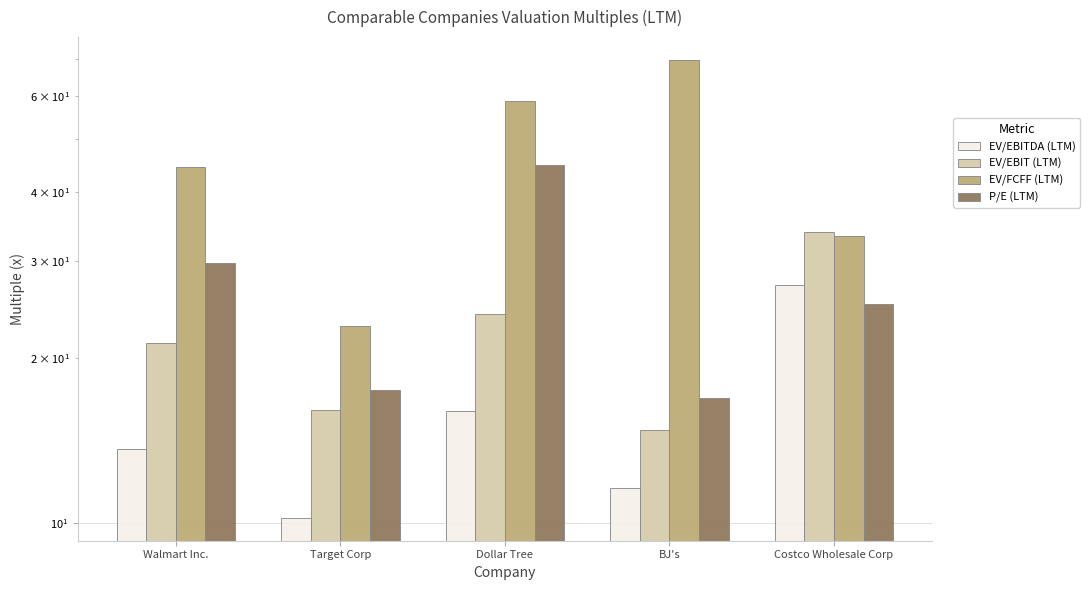

Rank the categories by EV/EBITDA (LTM) value from highest to lowest.

Costco Wholesale Corp, Dollar Tree, Walmart Inc., BJ's, Target Corp